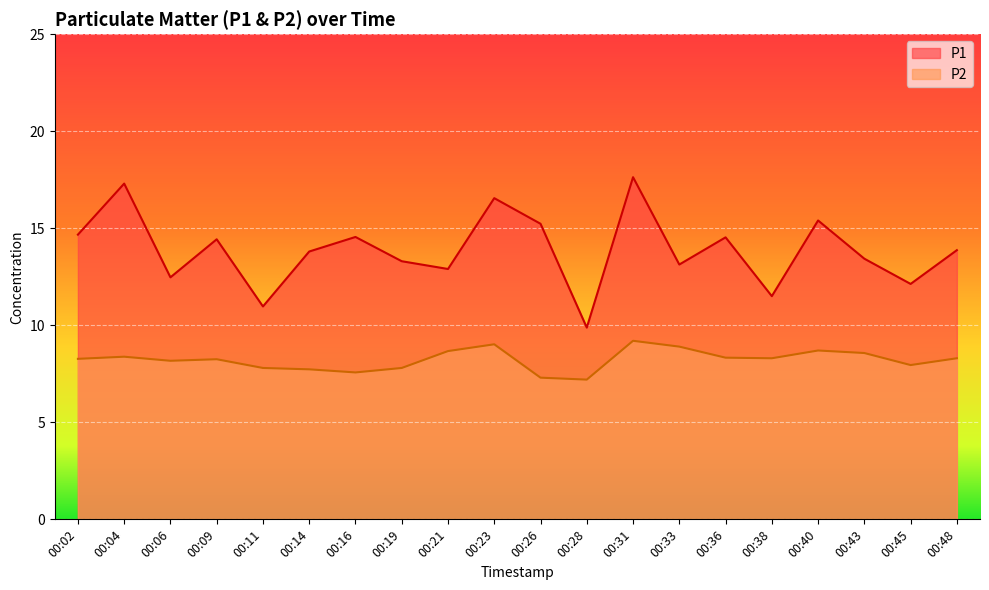

What is the difference between the second highest and minimum values in the P1 series?

7.4